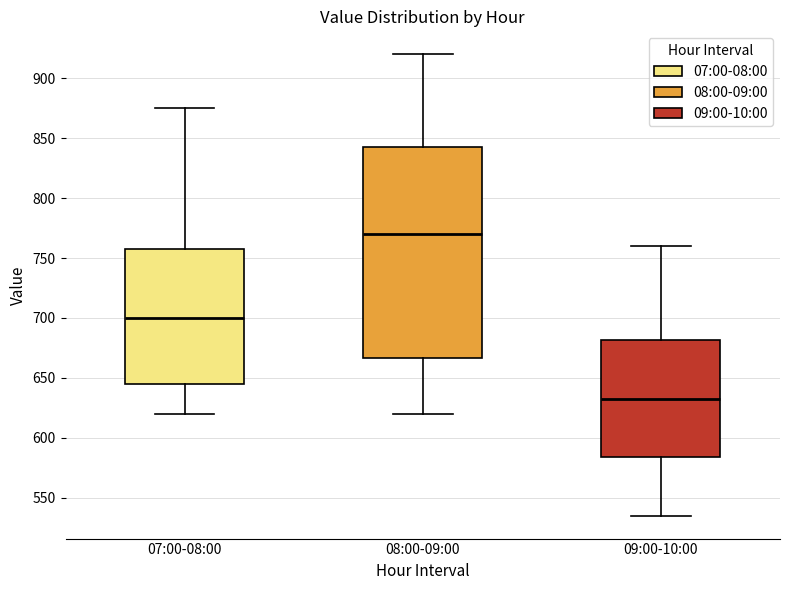

Which box has the lowest median line?

09:00-10:00